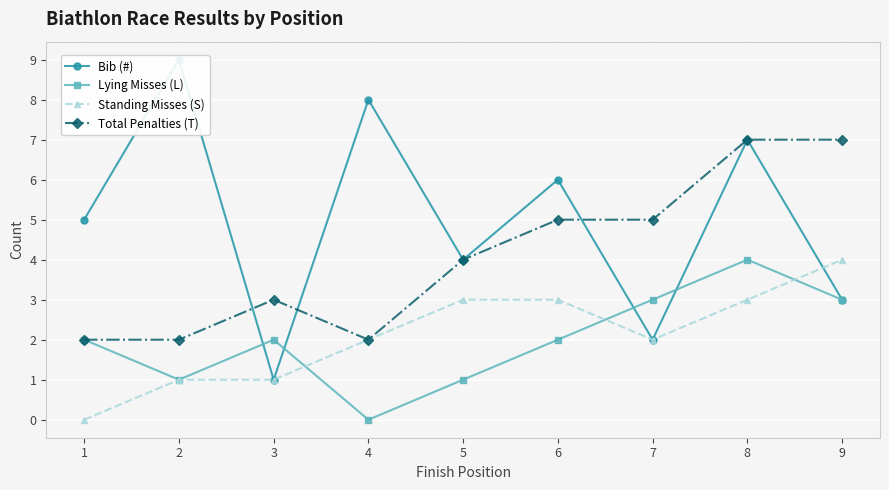

What are all the series names shown in the legend?

Bib (#), Lying Misses (L), Standing Misses (S), Total Penalties (T)